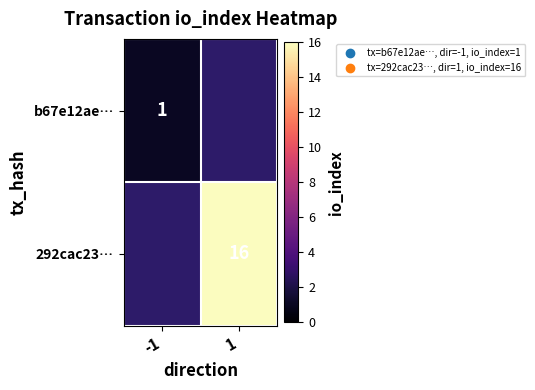

Is it true that 292cac23… equals 16 at 1?

True